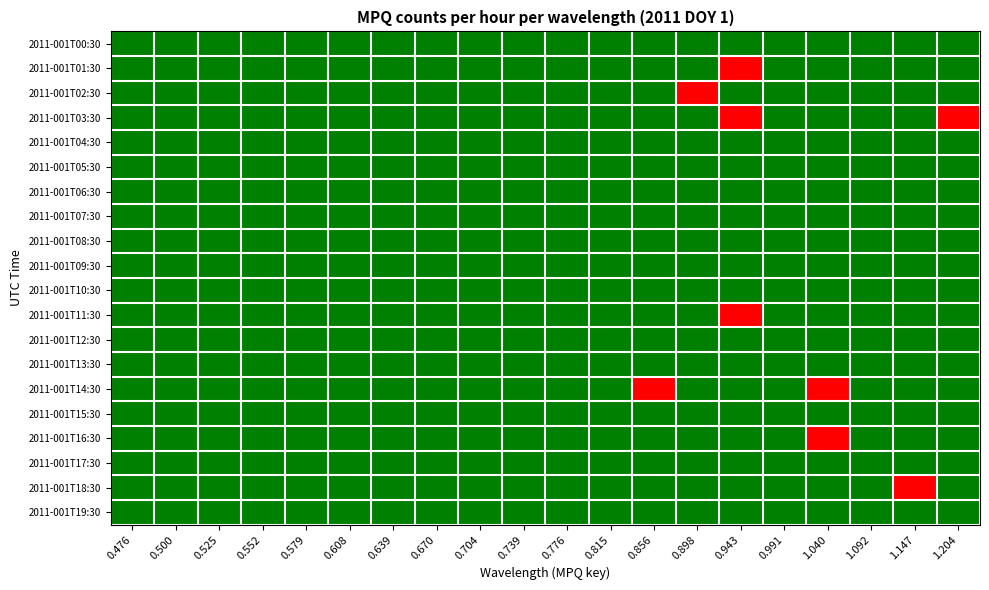

Reading left to right, extract all data points from this chart.

2011-001T00:30: 0.476=0	0.500=0	0.525=0	0.552=0	0.579=0	0.608=0	0.639=0	0.670=0	0.704=0	0.739=0	0.776=0	0.815=0	0.856=0	0.898=0	0.943=0	0.991=0	1.040=0	1.092=0	1.147=0	1.204=0
2011-001T01:30: 0.476=0	0.500=0	0.525=0	0.552=0	0.579=0	0.608=0	0.639=0	0.670=0	0.704=0	0.739=0	0.776=0	0.815=0	0.856=0	0.898=0	0.943=1	0.991=0	1.040=0	1.092=0	1.147=0	1.204=0
2011-001T02:30: 0.476=0	0.500=0	0.525=0	0.552=0	0.579=0	0.608=0	0.639=0	0.670=0	0.704=0	0.739=0	0.776=0	0.815=0	0.856=0	0.898=1	0.943=0	0.991=0	1.040=0	1.092=0	1.147=0	1.204=0
2011-001T03:30: 0.476=0	0.500=0	0.525=0	0.552=0	0.579=0	0.608=0	0.639=0	0.670=0	0.704=0	0.739=0	0.776=0	0.815=0	0.856=0	0.898=0	0.943=1	0.991=0	1.040=0	1.092=0	1.147=0	1.204=1
2011-001T04:30: 0.476=0	0.500=0	0.525=0	0.552=0	0.579=0	0.608=0	0.639=0	0.670=0	0.704=0	0.739=0	0.776=0	0.815=0	0.856=0	0.898=0	0.943=0	0.991=0	1.040=0	1.092=0	1.147=0	1.204=0
2011-001T05:30: 0.476=0	0.500=0	0.525=0	0.552=0	0.579=0	0.608=0	0.639=0	0.670=0	0.704=0	0.739=0	0.776=0	0.815=0	0.856=0	0.898=0	0.943=0	0.991=0	1.040=0	1.092=0	1.147=0	1.204=0
2011-001T06:30: 0.476=0	0.500=0	0.525=0	0.552=0	0.579=0	0.608=0	0.639=0	0.670=0	0.704=0	0.739=0	0.776=0	0.815=0	0.856=0	0.898=0	0.943=0	0.991=0	1.040=0	1.092=0	1.147=0	1.204=0
2011-001T07:30: 0.476=0	0.500=0	0.525=0	0.552=0	0.579=0	0.608=0	0.639=0	0.670=0	0.704=0	0.739=0	0.776=0	0.815=0	0.856=0	0.898=0	0.943=0	0.991=0	1.040=0	1.092=0	1.147=0	1.204=0
2011-001T08:30: 0.476=0	0.500=0	0.525=0	0.552=0	0.579=0	0.608=0	0.639=0	0.670=0	0.704=0	0.739=0	0.776=0	0.815=0	0.856=0	0.898=0	0.943=0	0.991=0	1.040=0	1.092=0	1.147=0	1.204=0
2011-001T09:30: 0.476=0	0.500=0	0.525=0	0.552=0	0.579=0	0.608=0	0.639=0	0.670=0	0.704=0	0.739=0	0.776=0	0.815=0	0.856=0	0.898=0	0.943=0	0.991=0	1.040=0	1.092=0	1.147=0	1.204=0
2011-001T10:30: 0.476=0	0.500=0	0.525=0	0.552=0	0.579=0	0.608=0	0.639=0	0.670=0	0.704=0	0.739=0	0.776=0	0.815=0	0.856=0	0.898=0	0.943=0	0.991=0	1.040=0	1.092=0	1.147=0	1.204=0
2011-001T11:30: 0.476=0	0.500=0	0.525=0	0.552=0	0.579=0	0.608=0	0.639=0	0.670=0	0.704=0	0.739=0	0.776=0	0.815=0	0.856=0	0.898=0	0.943=1	0.991=0	1.040=0	1.092=0	1.147=0	1.204=0
2011-001T12:30: 0.476=0	0.500=0	0.525=0	0.552=0	0.579=0	0.608=0	0.639=0	0.670=0	0.704=0	0.739=0	0.776=0	0.815=0	0.856=0	0.898=0	0.943=0	0.991=0	1.040=0	1.092=0	1.147=0	1.204=0
2011-001T13:30: 0.476=0	0.500=0	0.525=0	0.552=0	0.579=0	0.608=0	0.639=0	0.670=0	0.704=0	0.739=0	0.776=0	0.815=0	0.856=0	0.898=0	0.943=0	0.991=0	1.040=0	1.092=0	1.147=0	1.204=0
2011-001T14:30: 0.476=0	0.500=0	0.525=0	0.552=0	0.579=0	0.608=0	0.639=0	0.670=0	0.704=0	0.739=0	0.776=0	0.815=0	0.856=2	0.898=0	0.943=0	0.991=0	1.040=1	1.092=0	1.147=0	1.204=0
2011-001T15:30: 0.476=0	0.500=0	0.525=0	0.552=0	0.579=0	0.608=0	0.639=0	0.670=0	0.704=0	0.739=0	0.776=0	0.815=0	0.856=0	0.898=0	0.943=0	0.991=0	1.040=0	1.092=0	1.147=0	1.204=0
2011-001T16:30: 0.476=0	0.500=0	0.525=0	0.552=0	0.579=0	0.608=0	0.639=0	0.670=0	0.704=0	0.739=0	0.776=0	0.815=0	0.856=0	0.898=0	0.943=0	0.991=0	1.040=1	1.092=0	1.147=0	1.204=0
2011-001T17:30: 0.476=0	0.500=0	0.525=0	0.552=0	0.579=0	0.608=0	0.639=0	0.670=0	0.704=0	0.739=0	0.776=0	0.815=0	0.856=0	0.898=0	0.943=0	0.991=0	1.040=0	1.092=0	1.147=0	1.204=0
2011-001T18:30: 0.476=0	0.500=0	0.525=0	0.552=0	0.579=0	0.608=0	0.639=0	0.670=0	0.704=0	0.739=0	0.776=0	0.815=0	0.856=0	0.898=0	0.943=0	0.991=0	1.040=0	1.092=0	1.147=1	1.204=0
2011-001T19:30: 0.476=0	0.500=0	0.525=0	0.552=0	0.579=0	0.608=0	0.639=0	0.670=0	0.704=0	0.739=0	0.776=0	0.815=0	0.856=0	0.898=0	0.943=0	0.991=0	1.040=0	1.092=0	1.147=0	1.204=0